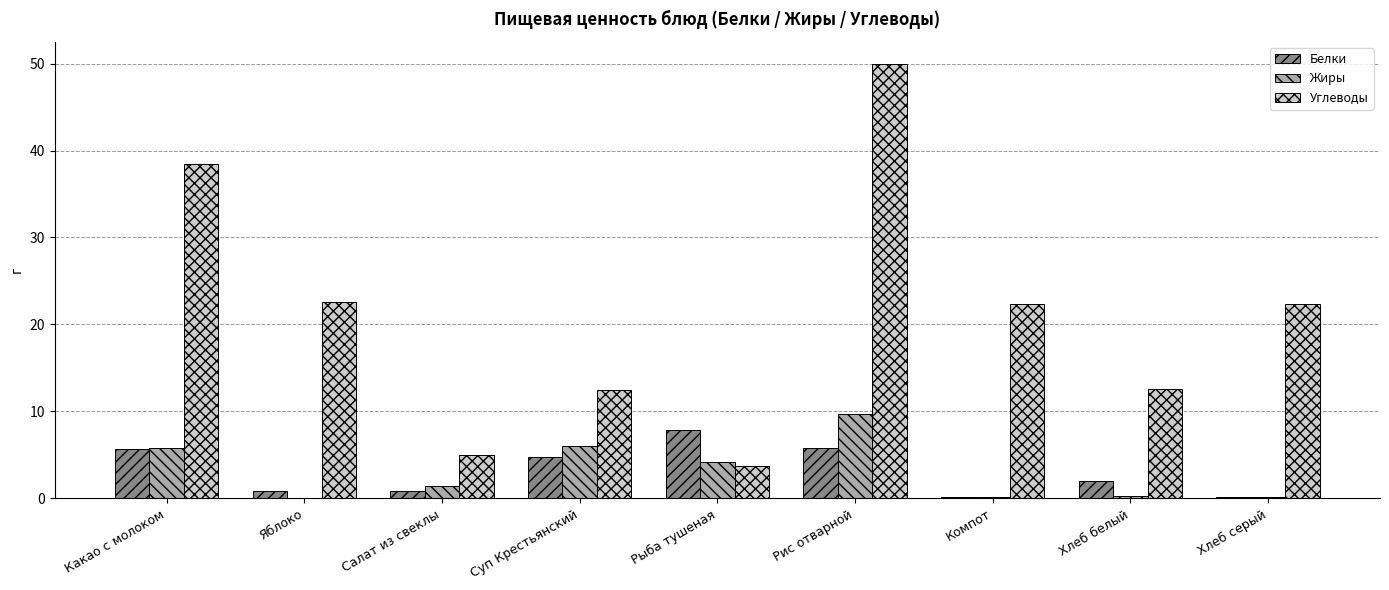

The value of Углеводы at Салат из свеклы is 7.5. True or false?

False